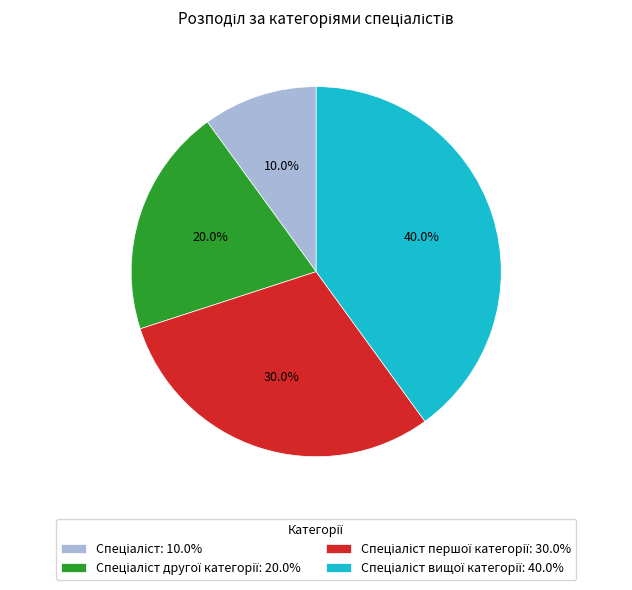

Does any single category account for the majority?

No